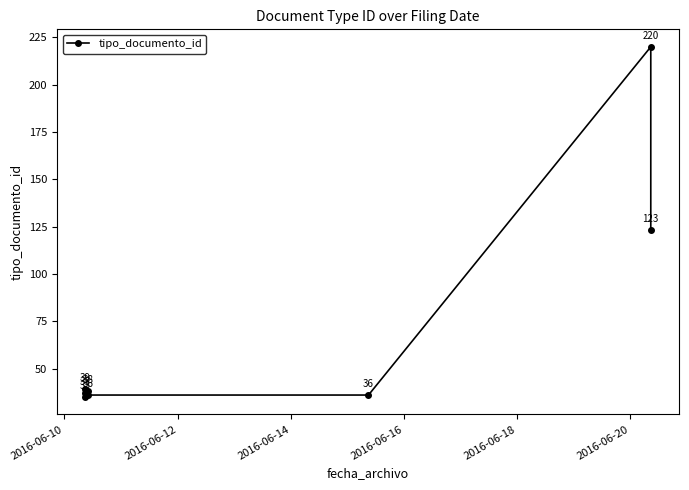

Is this an area chart (filled region under the line)?

No